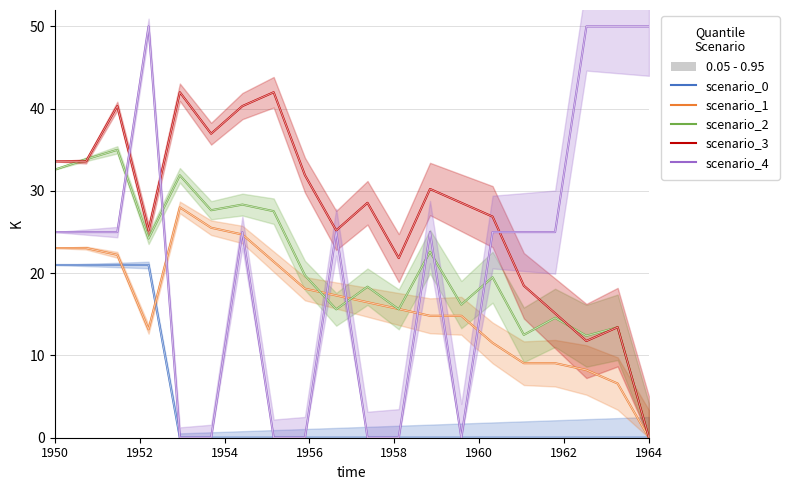

Is this an area chart (filled region under the line)?

No